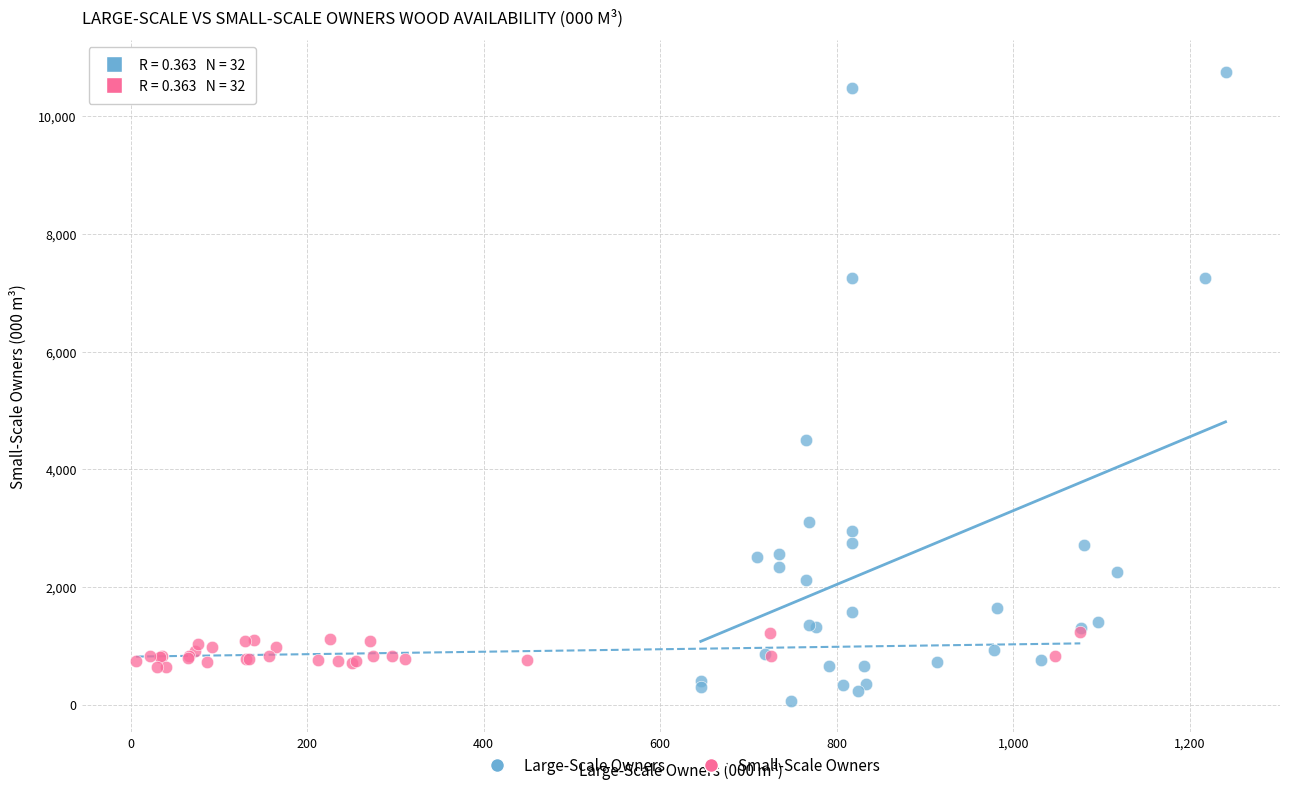

Which series reaches the minimum Y coordinate?

Large-Scale Owners